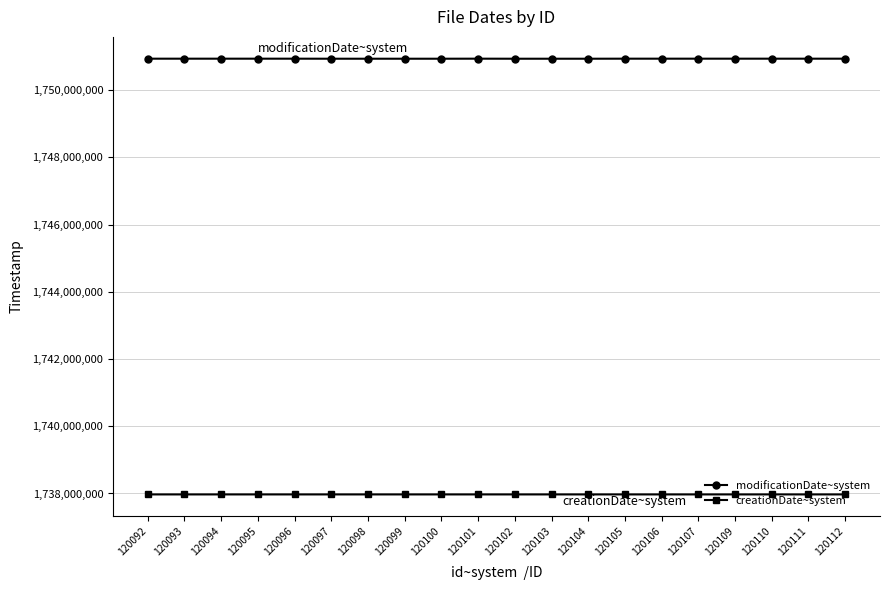

What is the maximum value for modificationDate~system?

1750932908